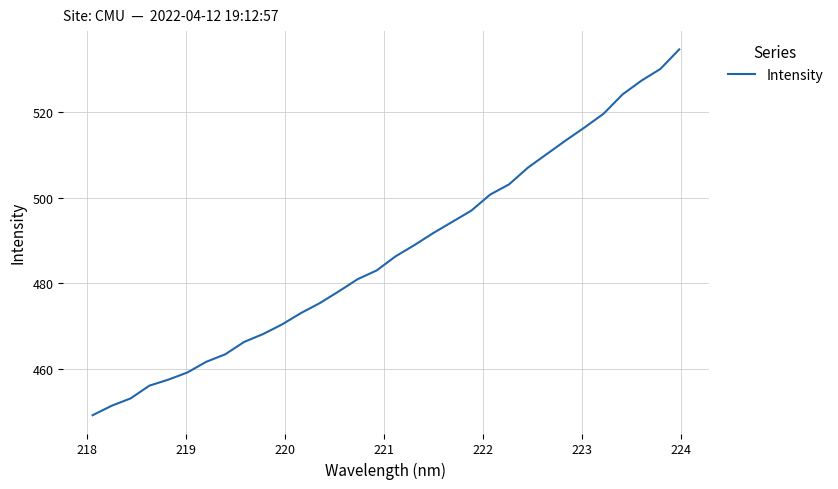

What is the difference between the maximum and minimum values?

85.7